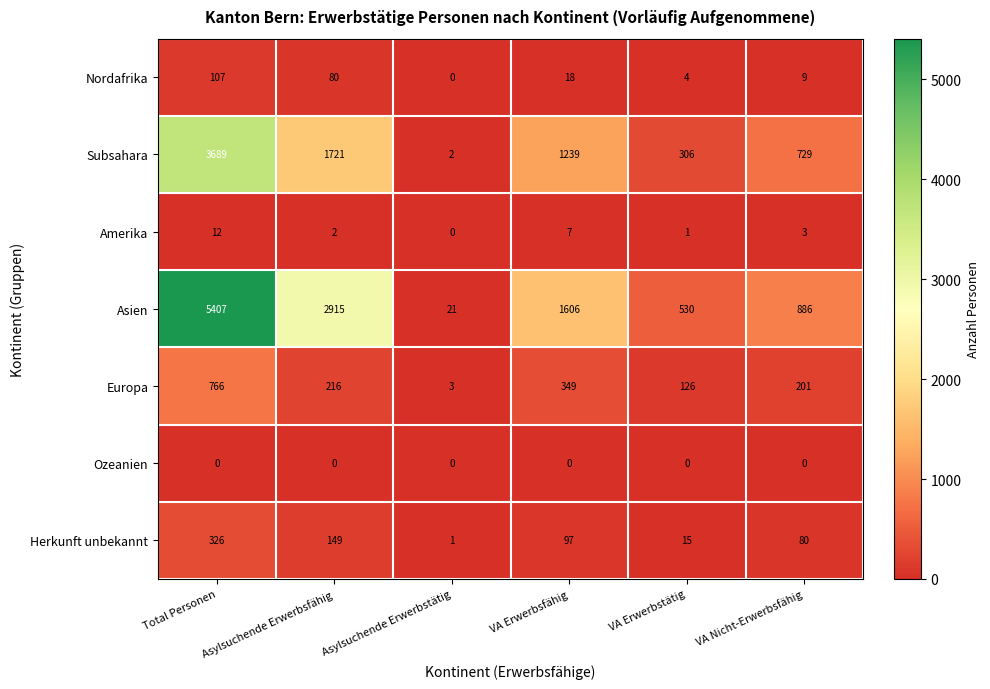

Between VA Erwerbsfähig and VA Erwerbstätig, which series saw the biggest shift?

Asien